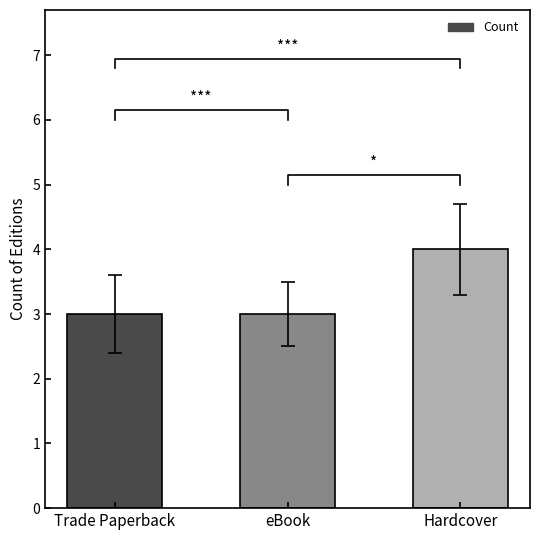

Rank the categories by value from lowest to highest.

Trade Paperback, eBook, Hardcover